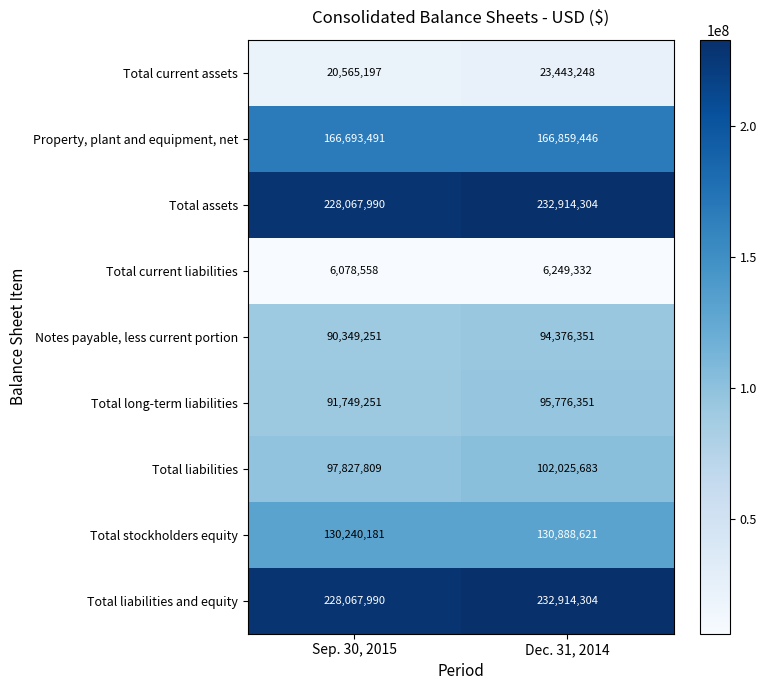

Is the value of Total current assets at Dec. 31, 2014 greater than the value of Total liabilities and equity at Dec. 31, 2014?

No